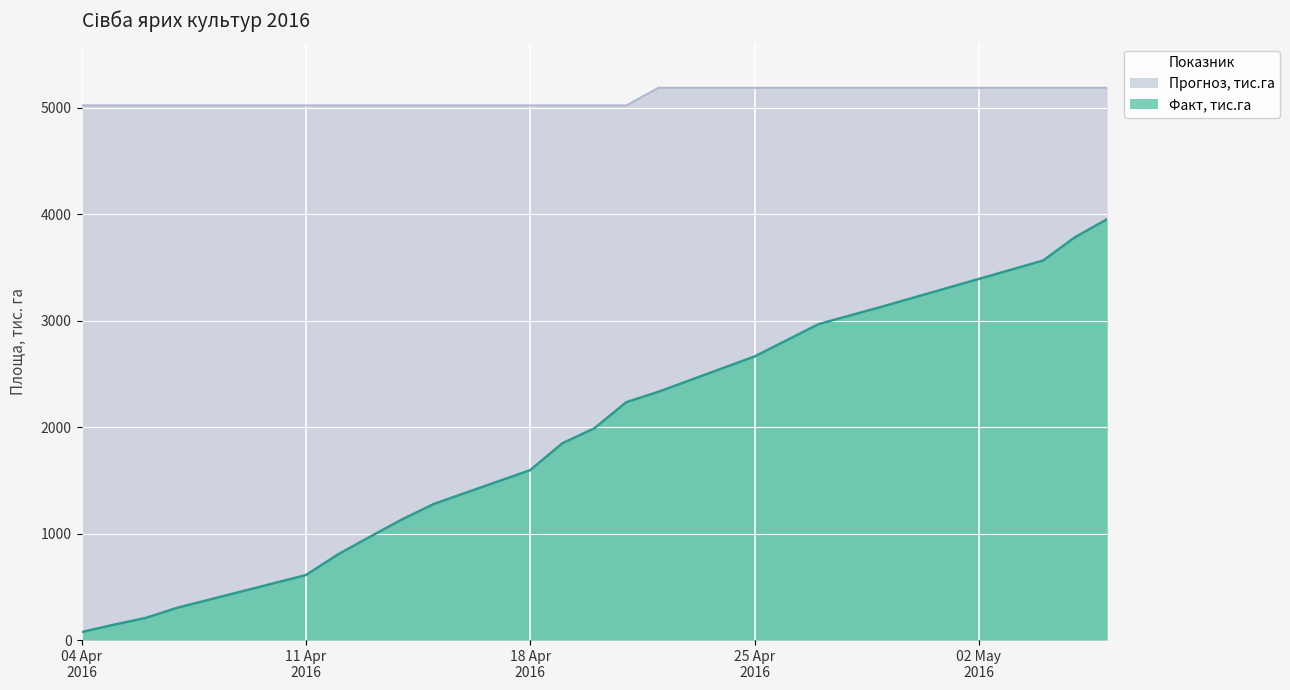

Rank the series by their maximum value, from highest to lowest.

Прогноз, тис.га, Факт, тис.га